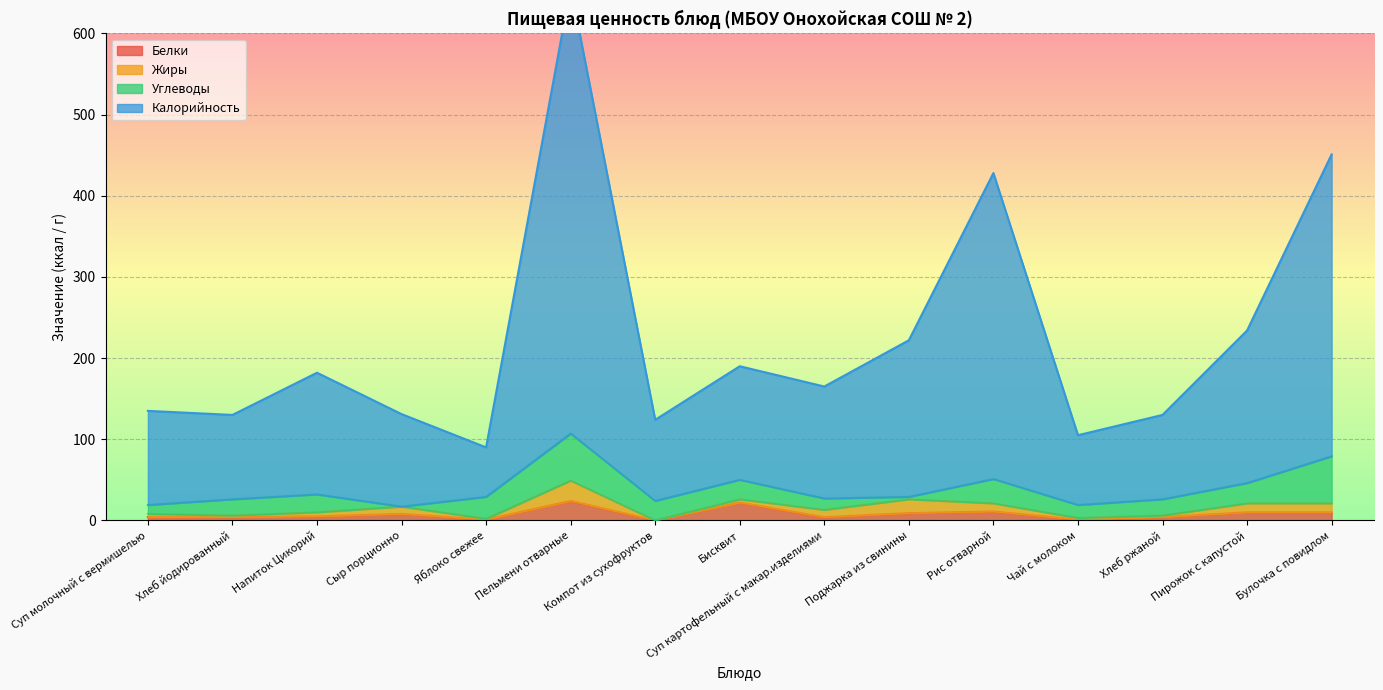

The value of Белки at Пельмени отварные is 24. True or false?

True